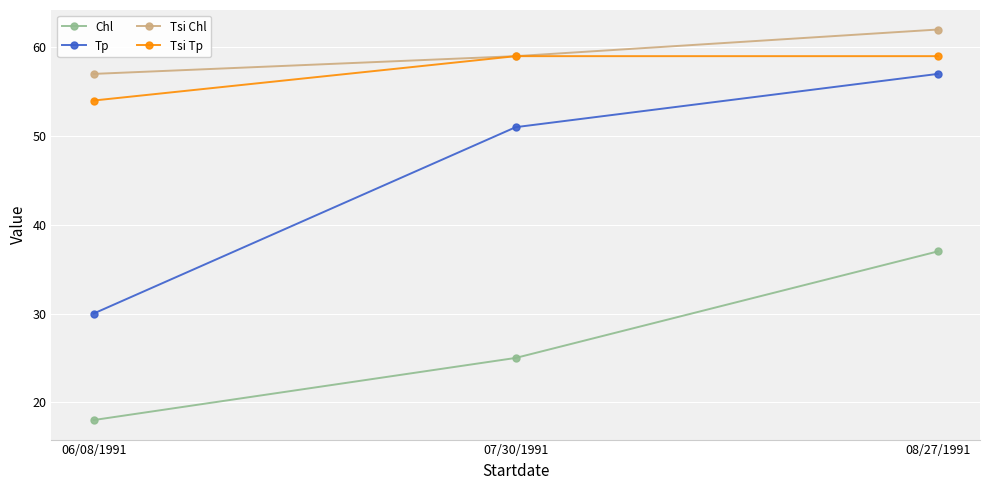

What is the label of the 1st point from the left?

06/08/1991